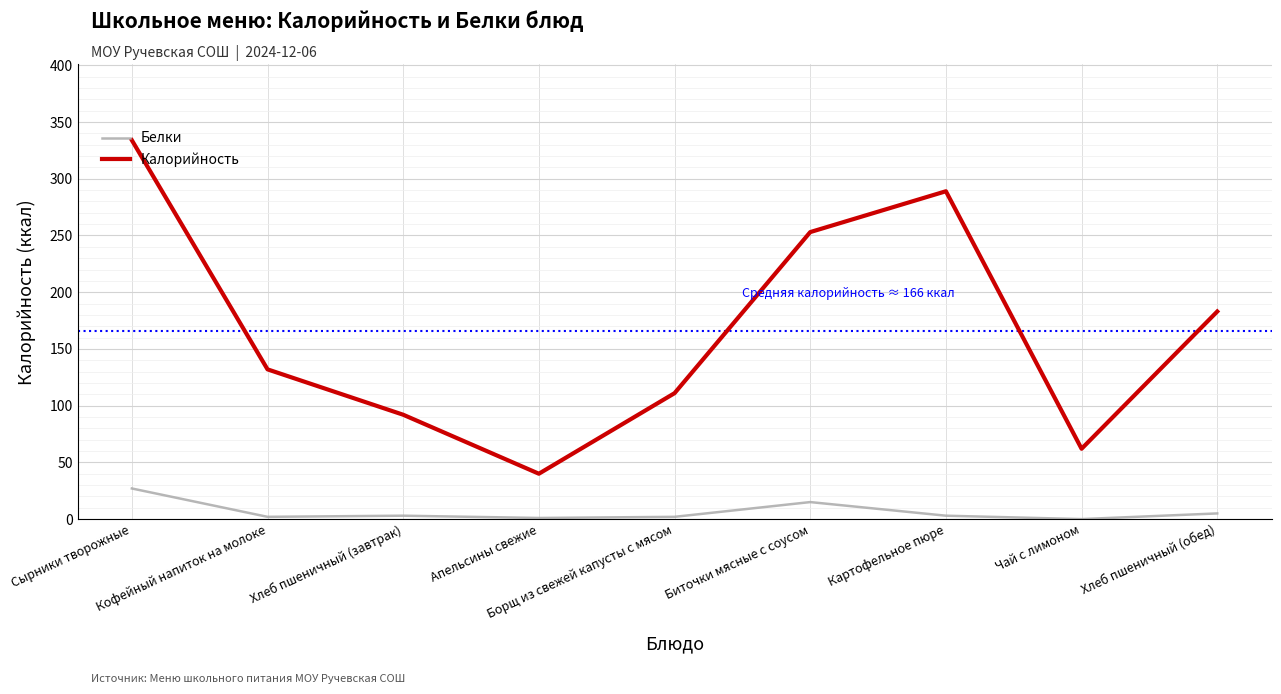

Which series has the largest total across all categories?

Калорийность